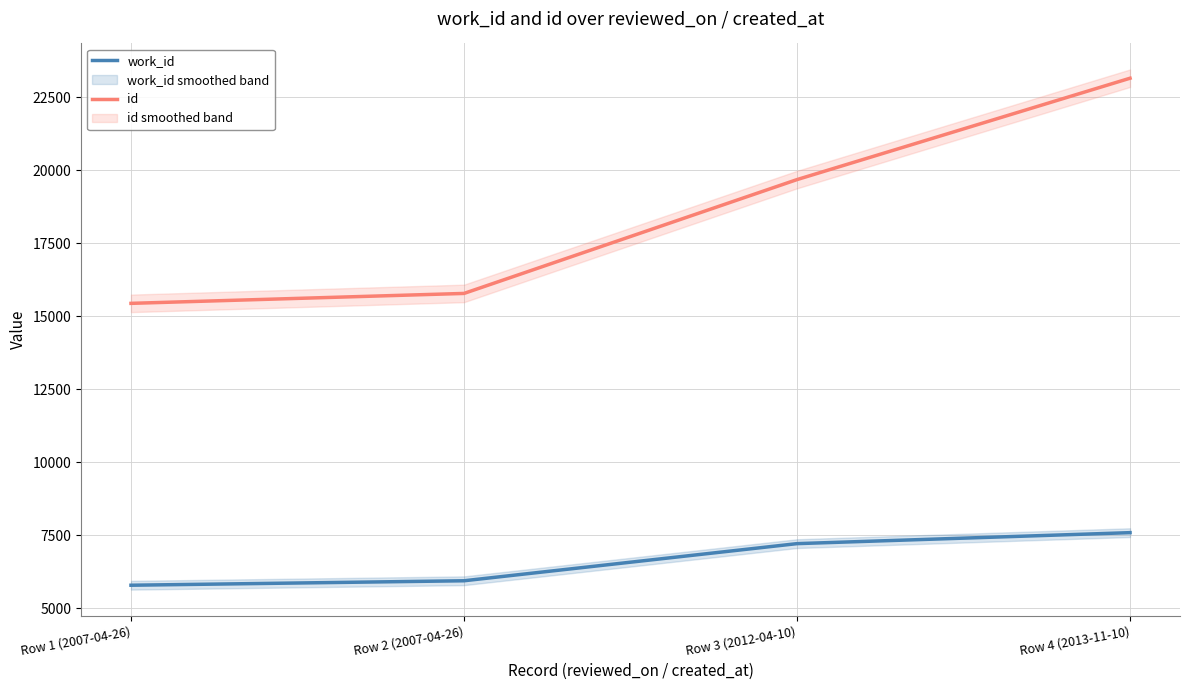

What is the total value across all series at Row 4 (2013-11-10)?

30732